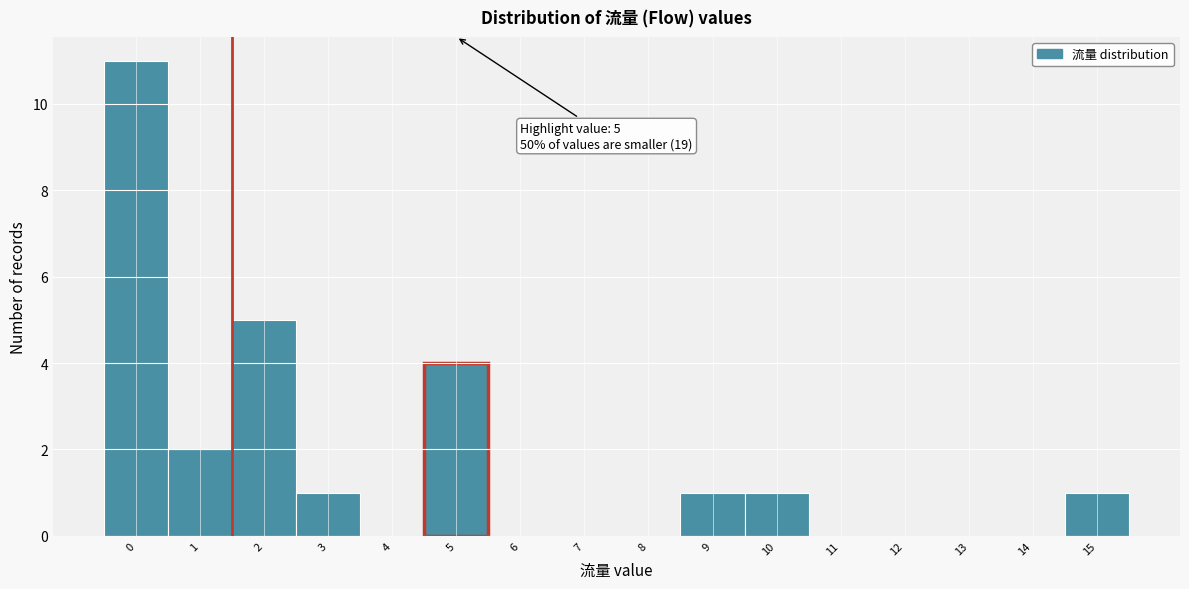

Over which range of the x-axis is the bar tallest?

-0.5 to 0.5